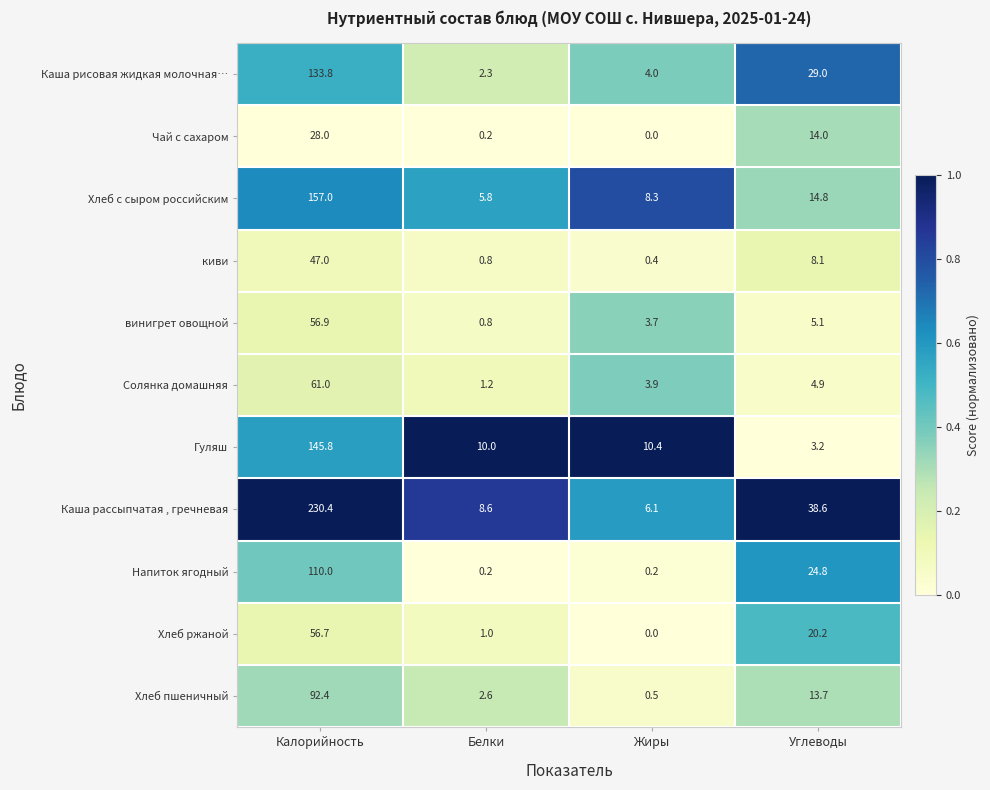

Rank the series by their maximum value, from highest to lowest.

Каша рассыпчатая , гречневая, Хлеб с сыром российским, Гуляш, Каша рисовая жидкая молочная…, Напиток ягодный, Хлеб пшеничный, Солянка домашняя, винигрет овощной, Хлеб ржаной, киви, Чай с сахаром